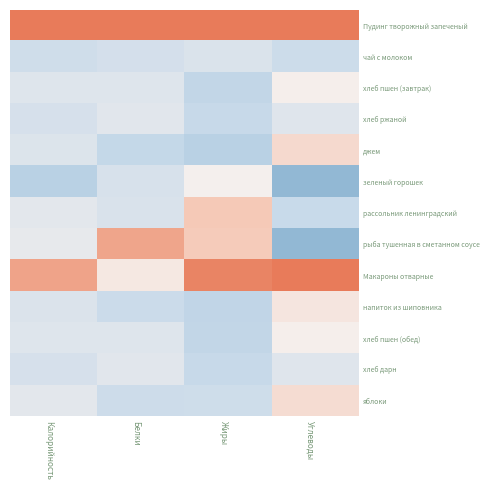

At Белки, list the series in order from smallest to largest.

джем, напиток из шиповника, яблоки, чай с молоком, зеленый горошек, рассольник ленинградский, хлеб пшен (завтрак), хлеб пшен (обед), хлеб ржаной, хлеб дарн, Макароны отварные, рыба тушенная в сметанном соусе, Пудинг творожный запеченый